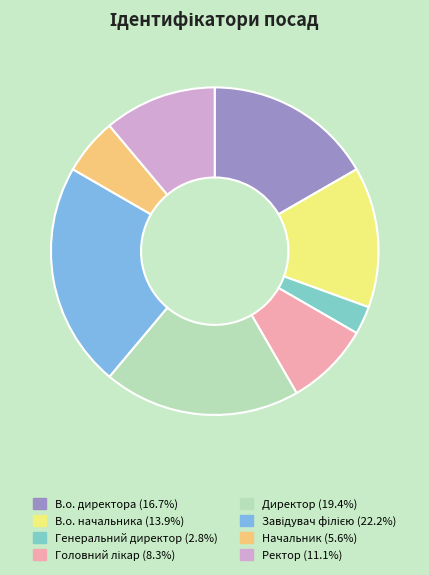

What is the ratio of the value at В.о. начальника to the value at Начальник?

2.5